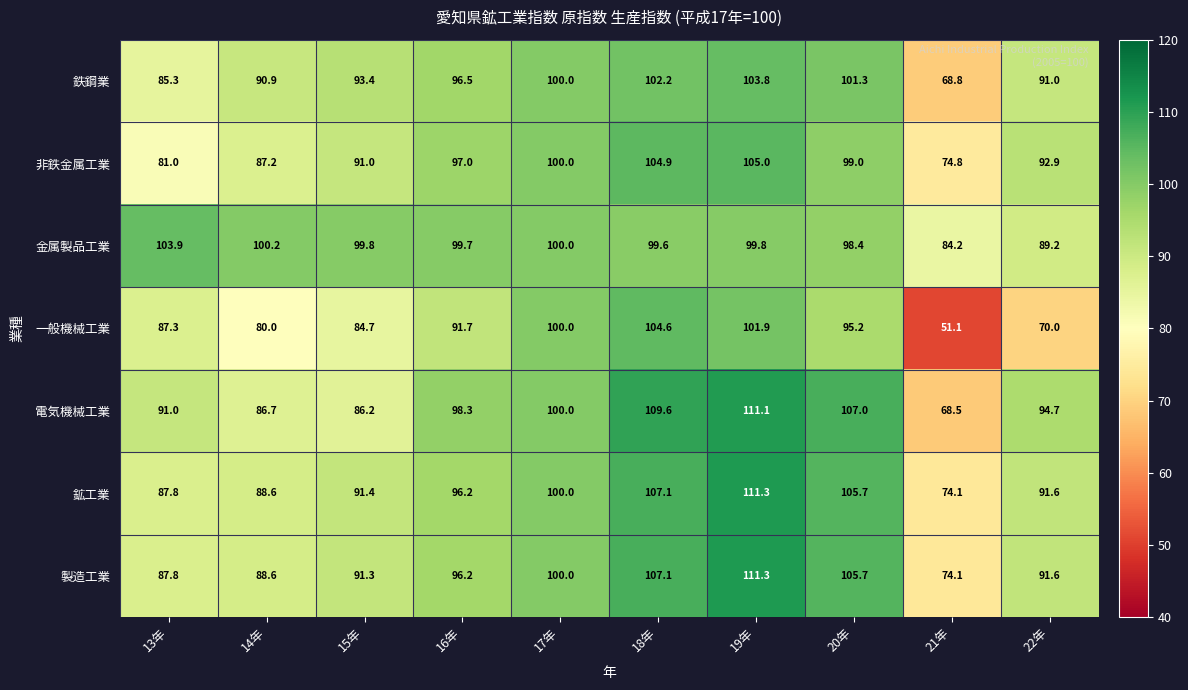

Where is 一般機械工業 nearest to the value 77?

14年